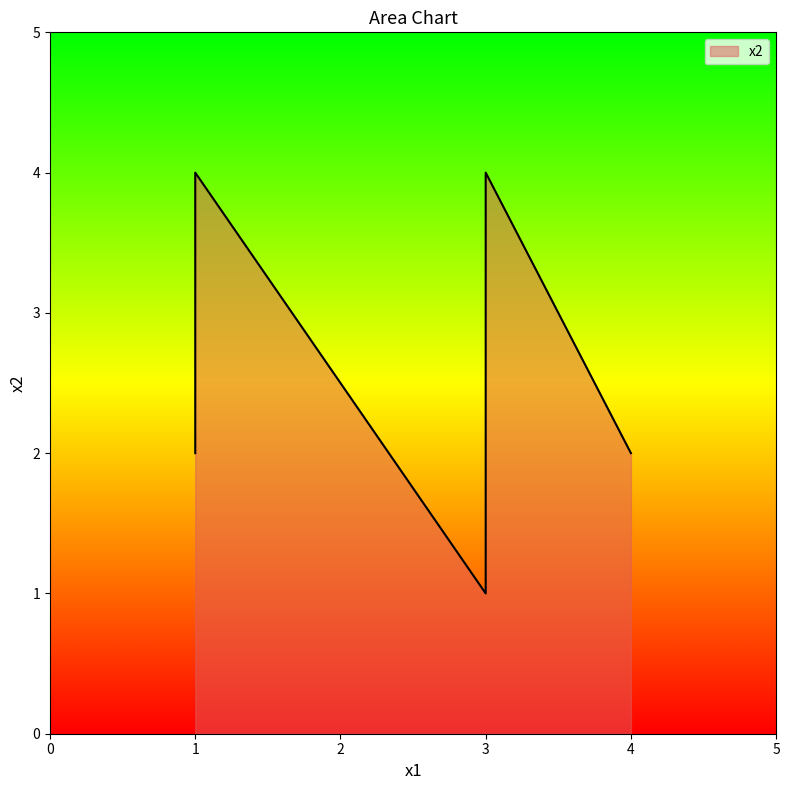

Is it true that the value at 1 is 6?

False